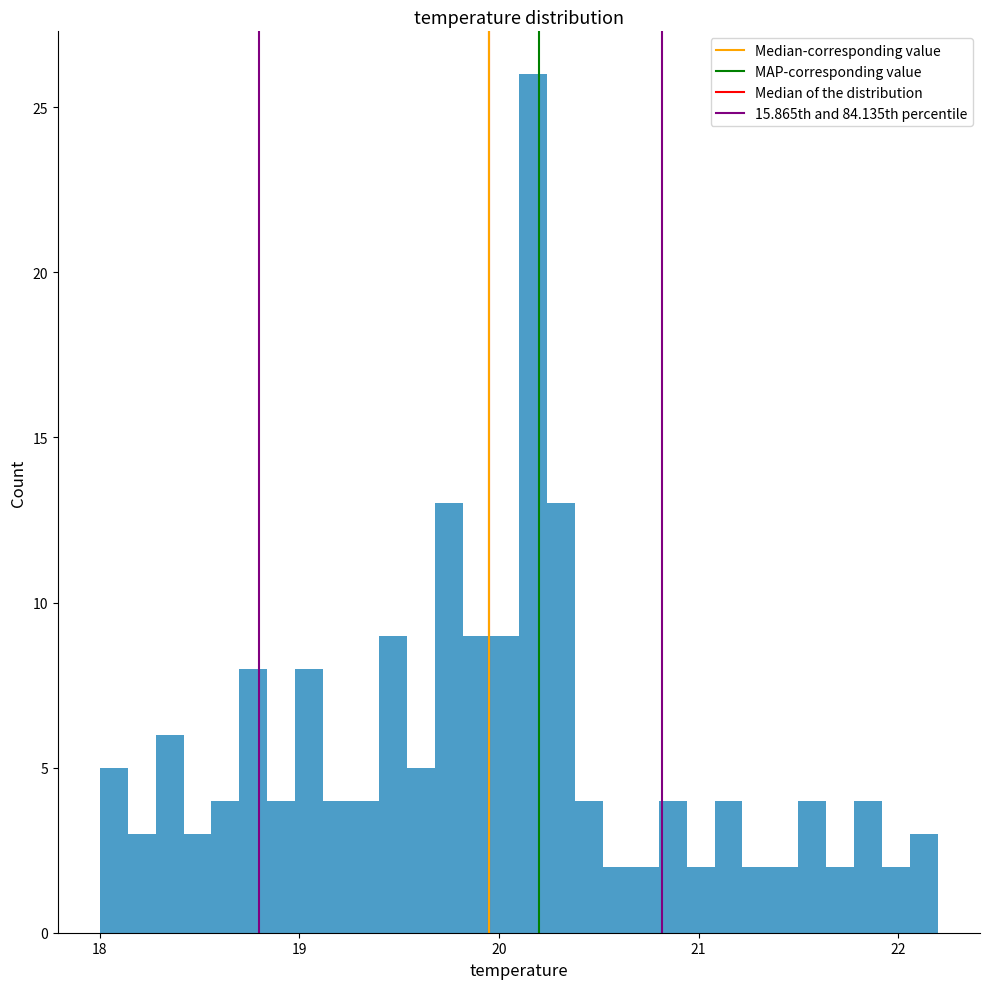

Around what value on the x-axis is the tallest bar? Give the approximate position of its centre, as read against the axis.

20.2